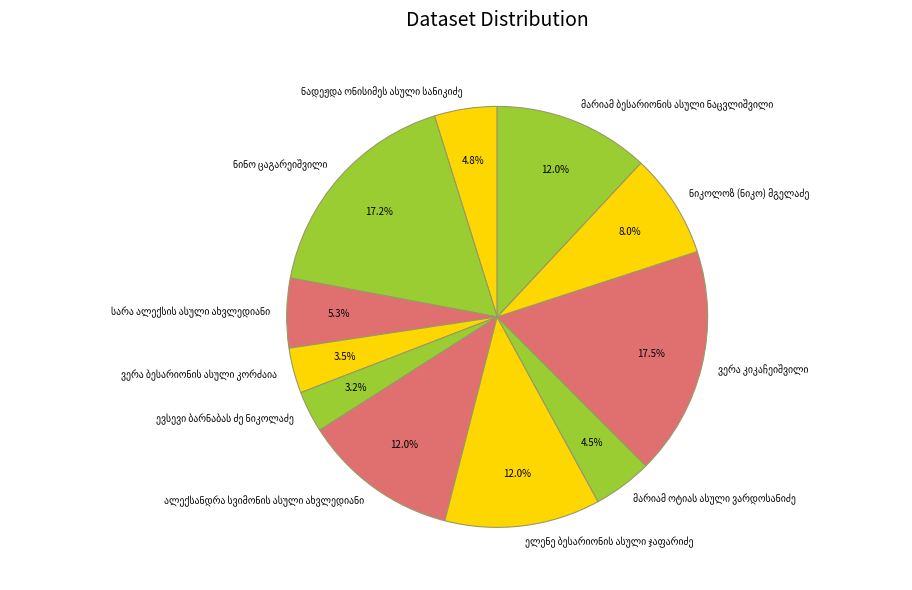

Does any single category account for the majority?

No